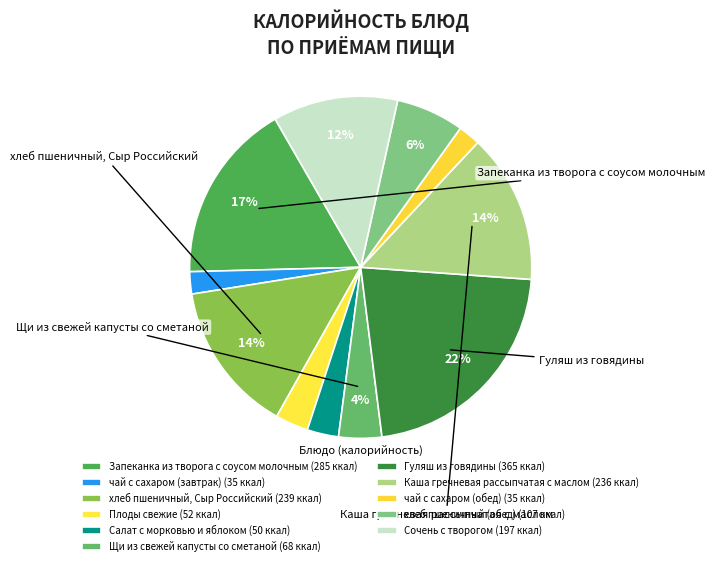

To the nearest percent, what percentage of the pie is Каша гречневая рассыпчатая с маслом?

14%